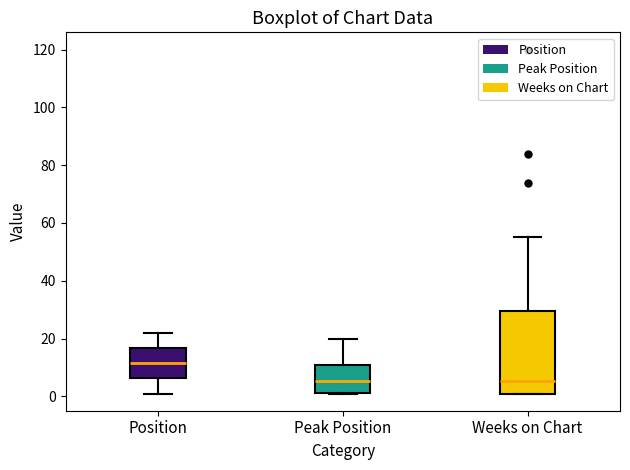

Which box is the tallest, from its lower edge to its upper edge?

Weeks on Chart